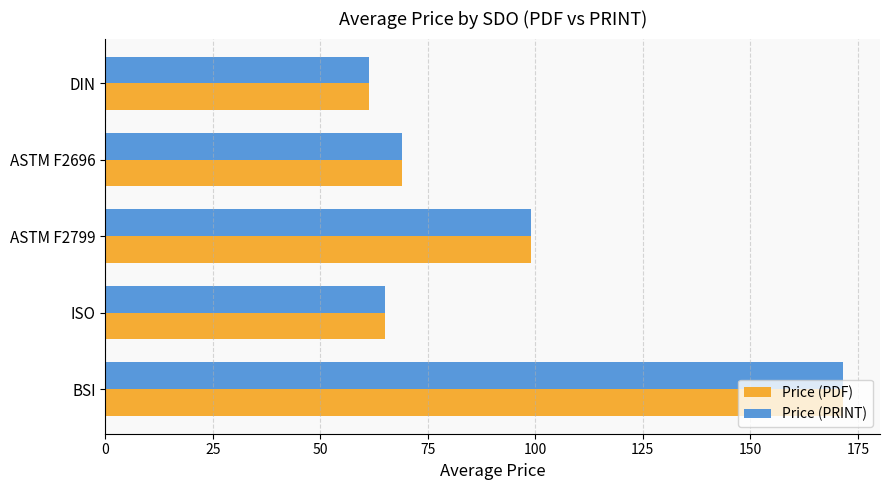

Where is Price (PRINT) nearest to the value 116?

ASTM F2799